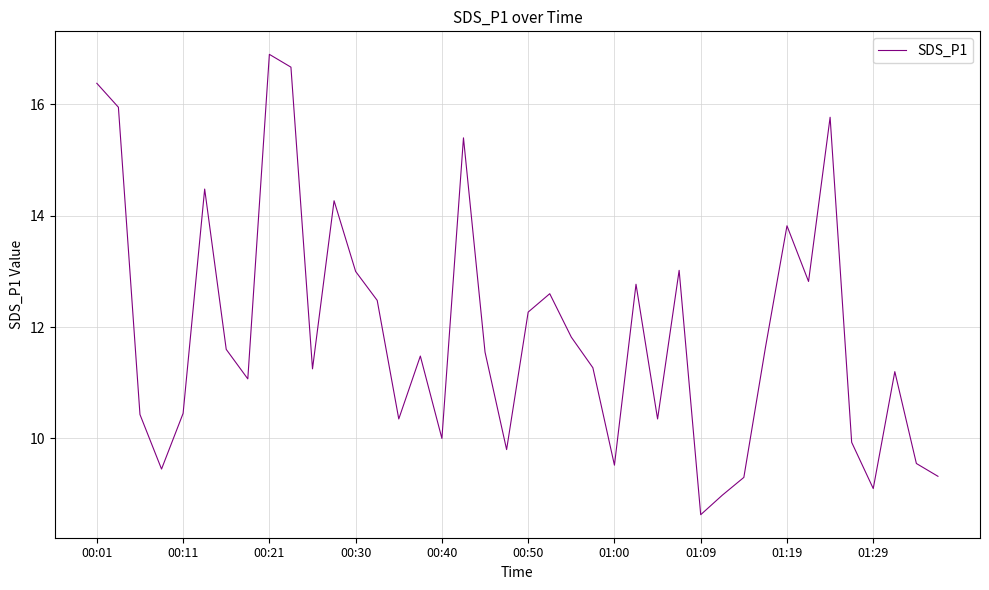

How many series are shown in this chart?

1